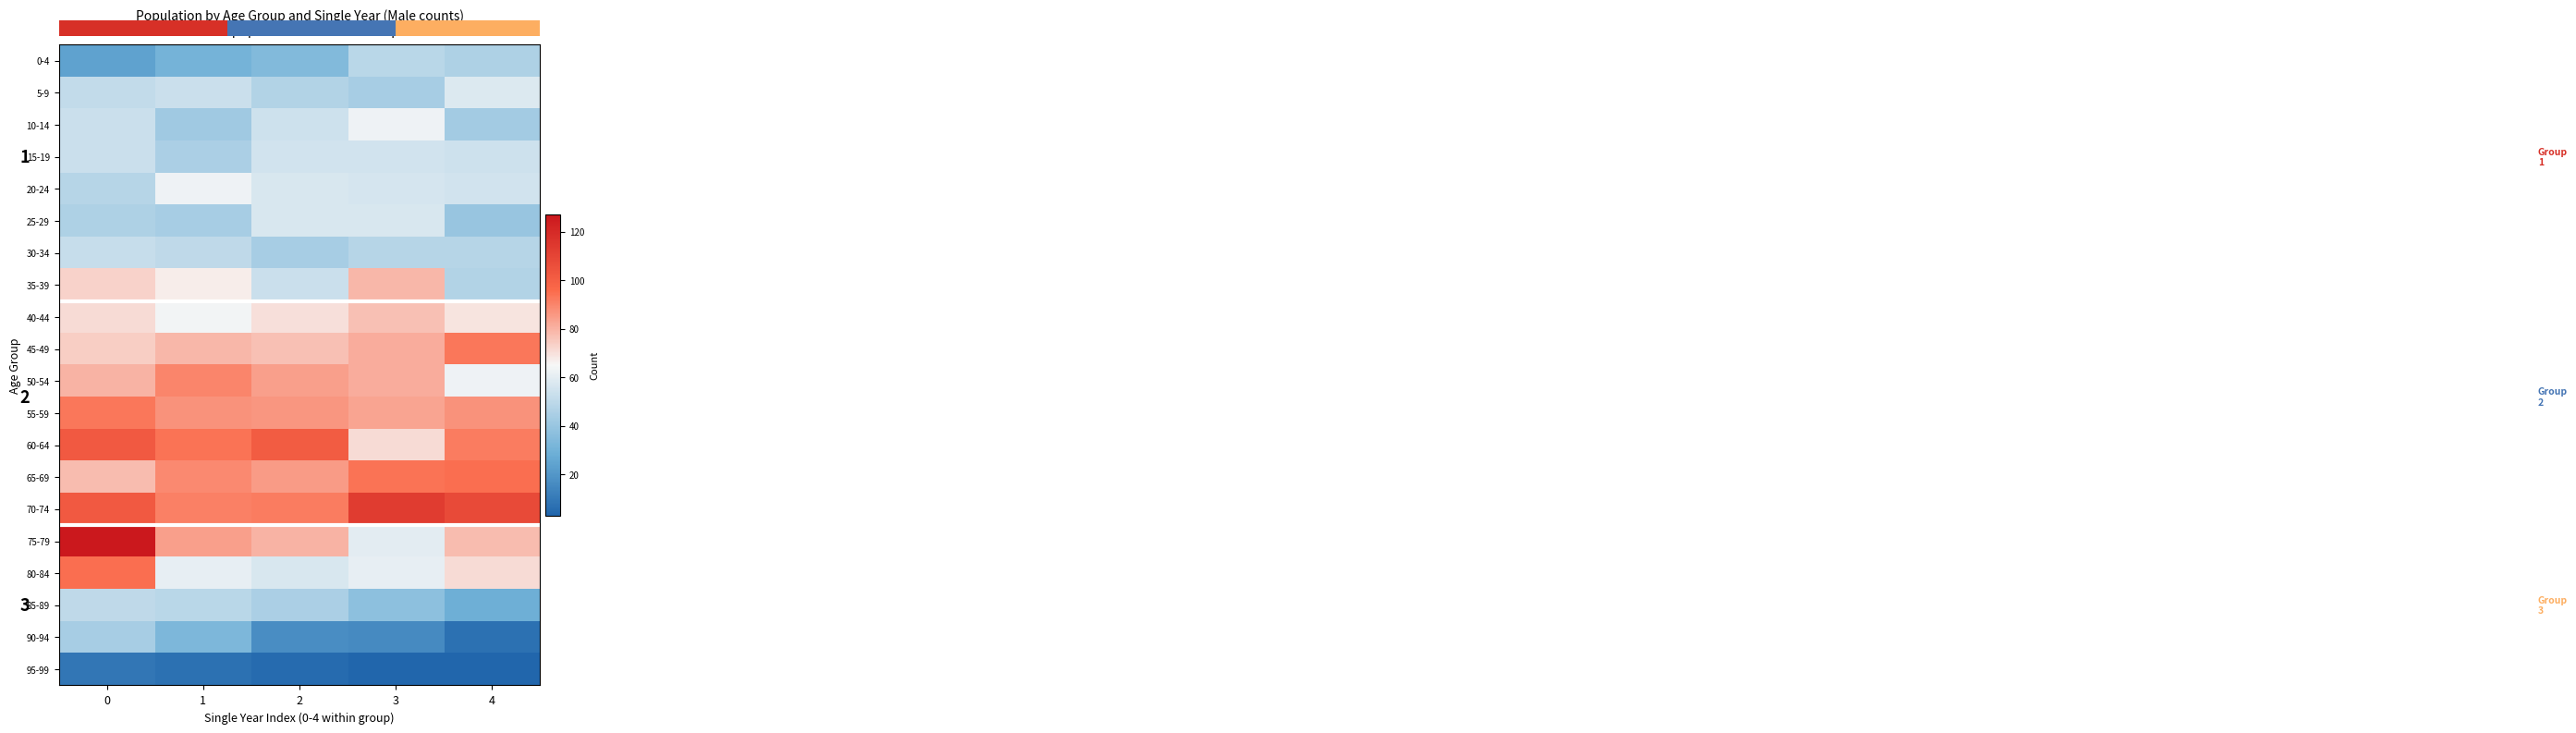

At which category does the chart reach its minimum across all series?

3